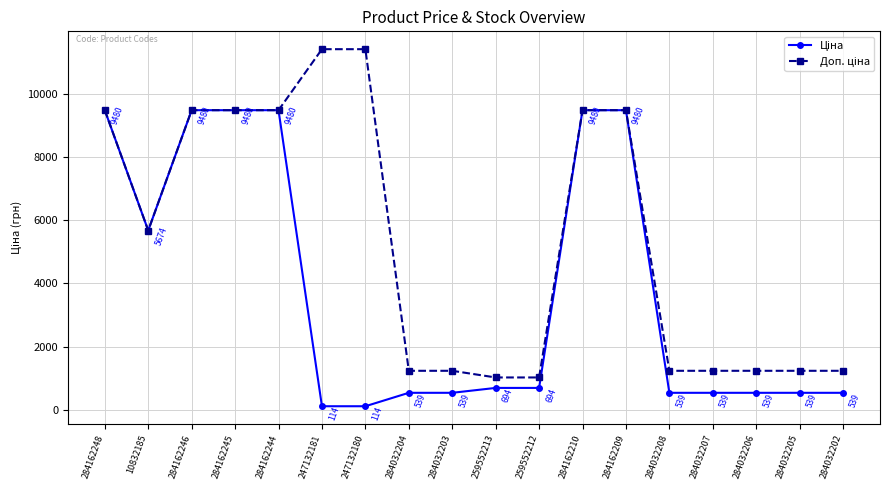

At how many categories does at least one series exceed 5566?

9